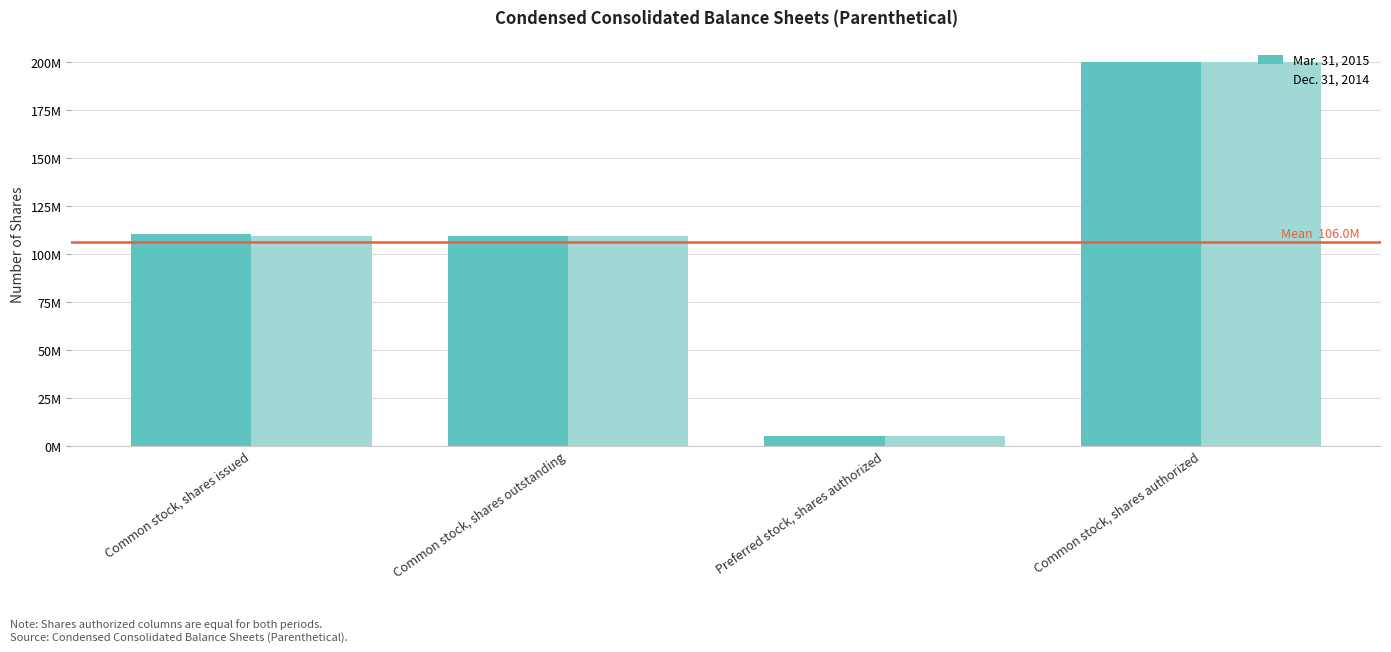

Are the bars horizontal?

No